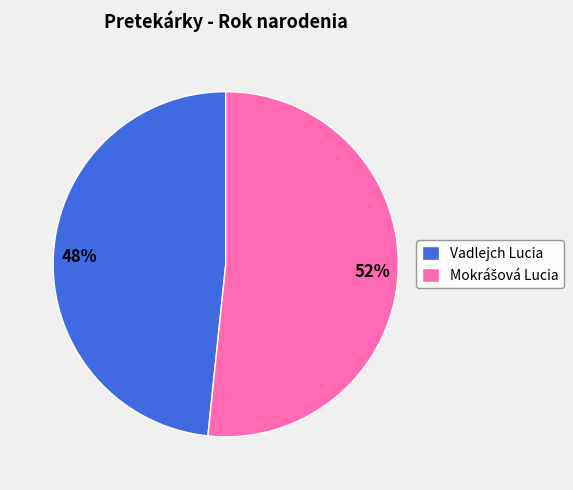

To the nearest percent, what percentage of the pie is Vadlejch Lucia?

48%